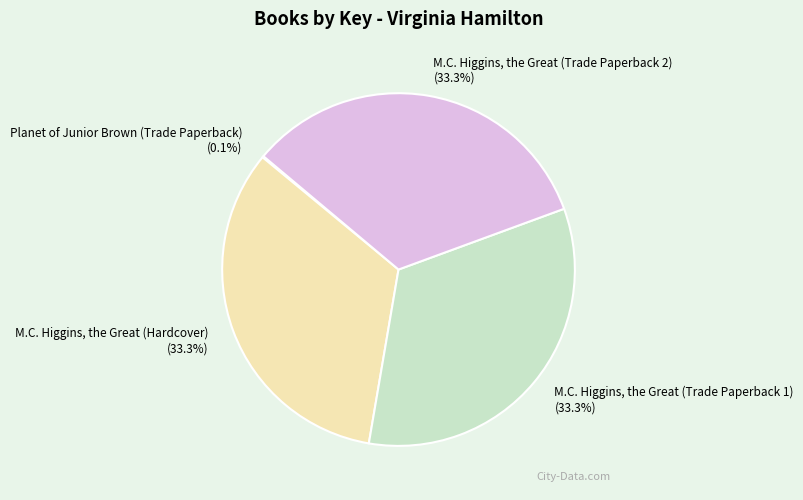

Is M.C. Higgins, the Great (Trade Paperback 2) the majority of the pie?

No